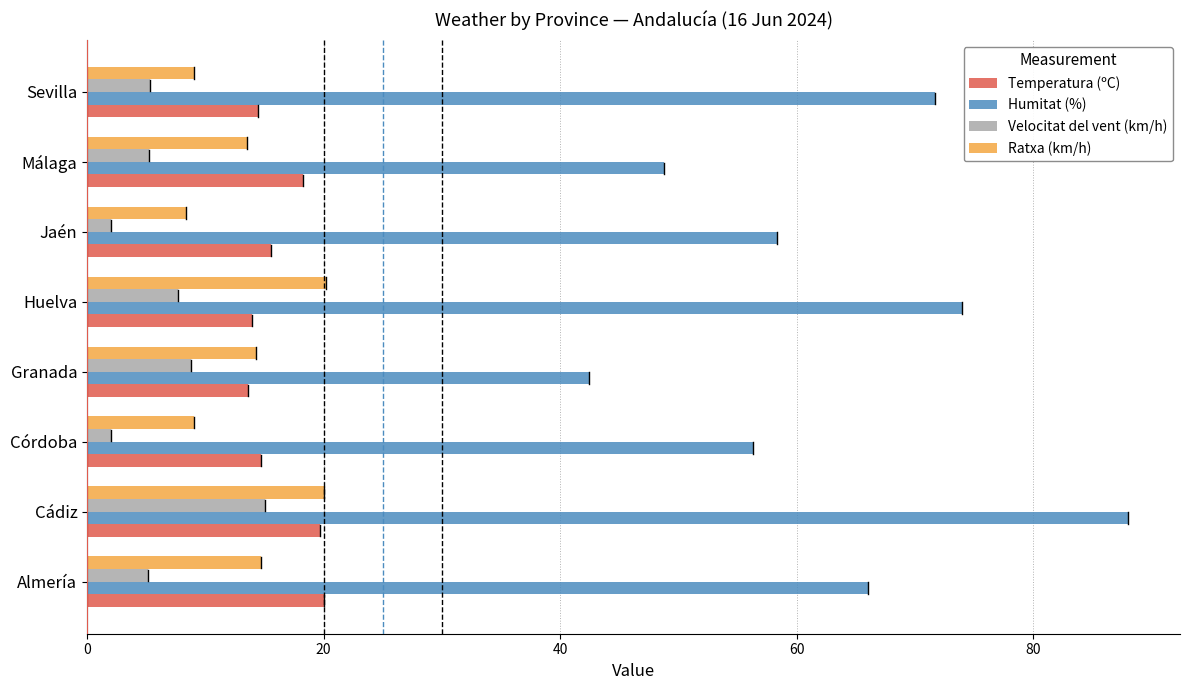

What is the lowest value of the Velocitat del vent (km/h) series?

2.0